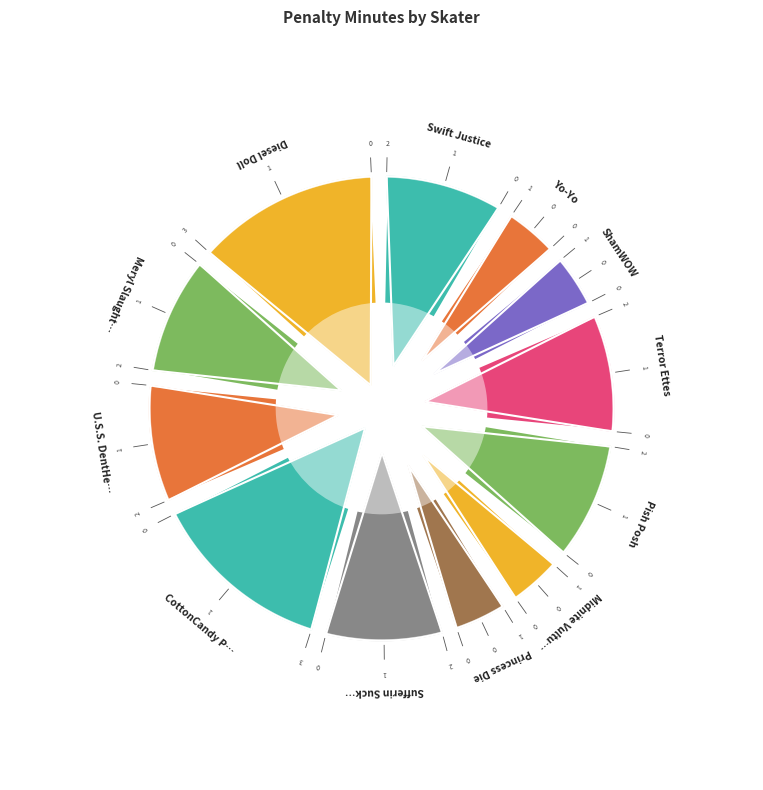

How many slices are in this pie chart?

12